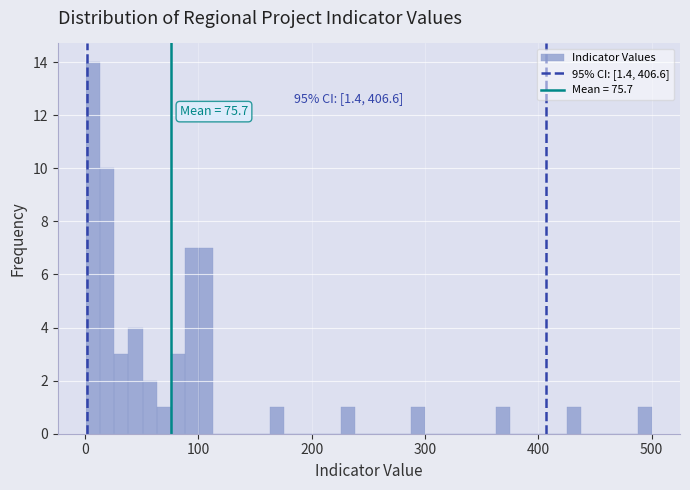

Read against the x-axis, roughly where is the centre of the tallest bar?

10